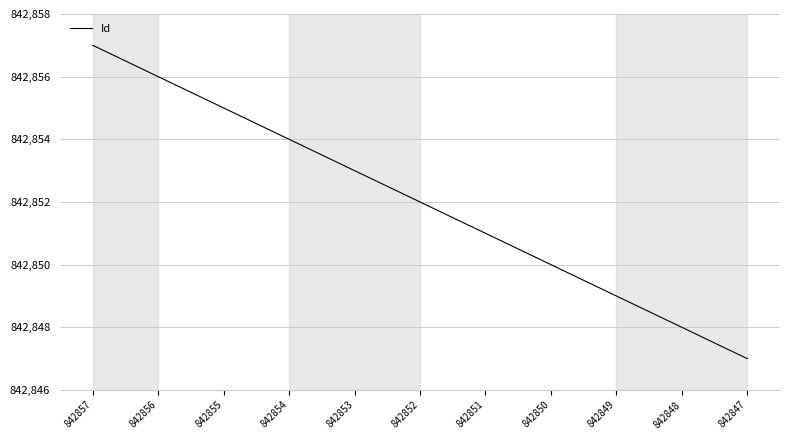

What is the difference between the maximum and minimum values?

10